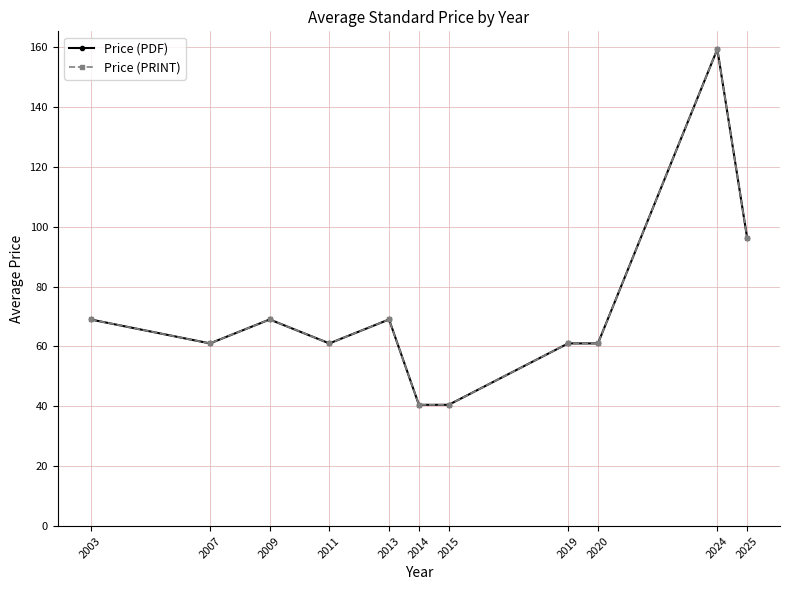

What is the difference between the Price (PDF) values at 2014 and 2013?

28.5